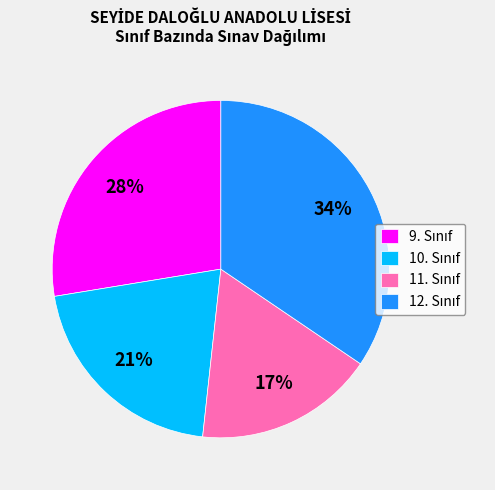

Is there any slice that represents more than half of the pie?

No